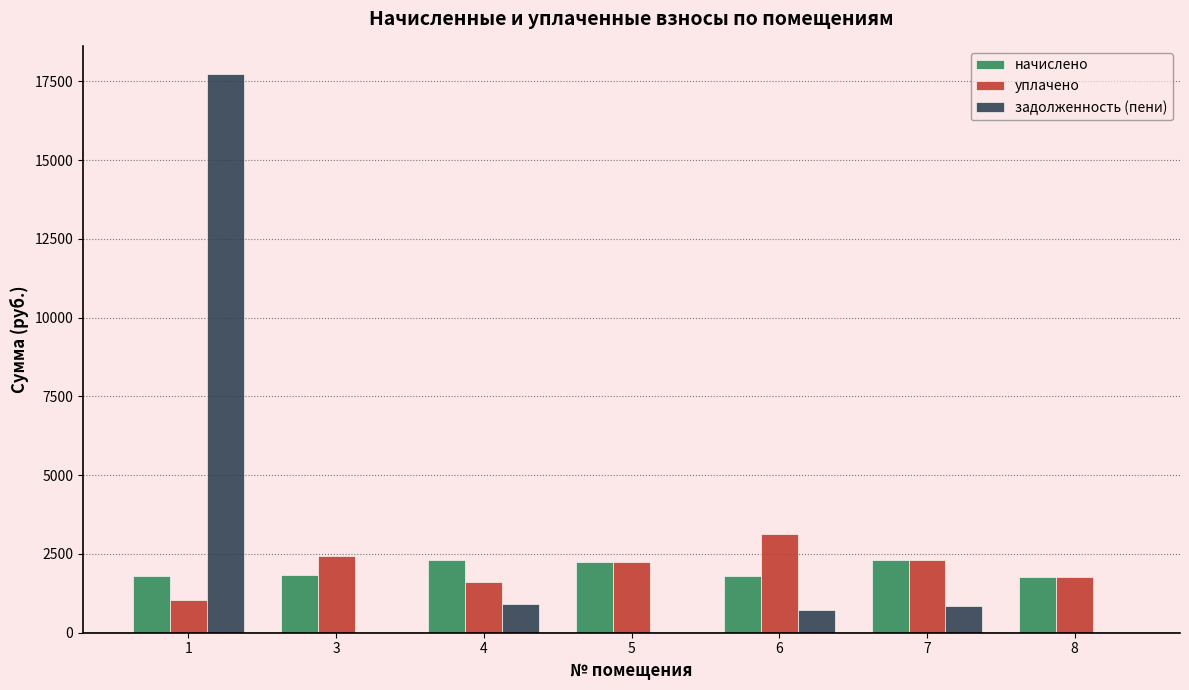

What is the average value of the уплачено series?

2075.4